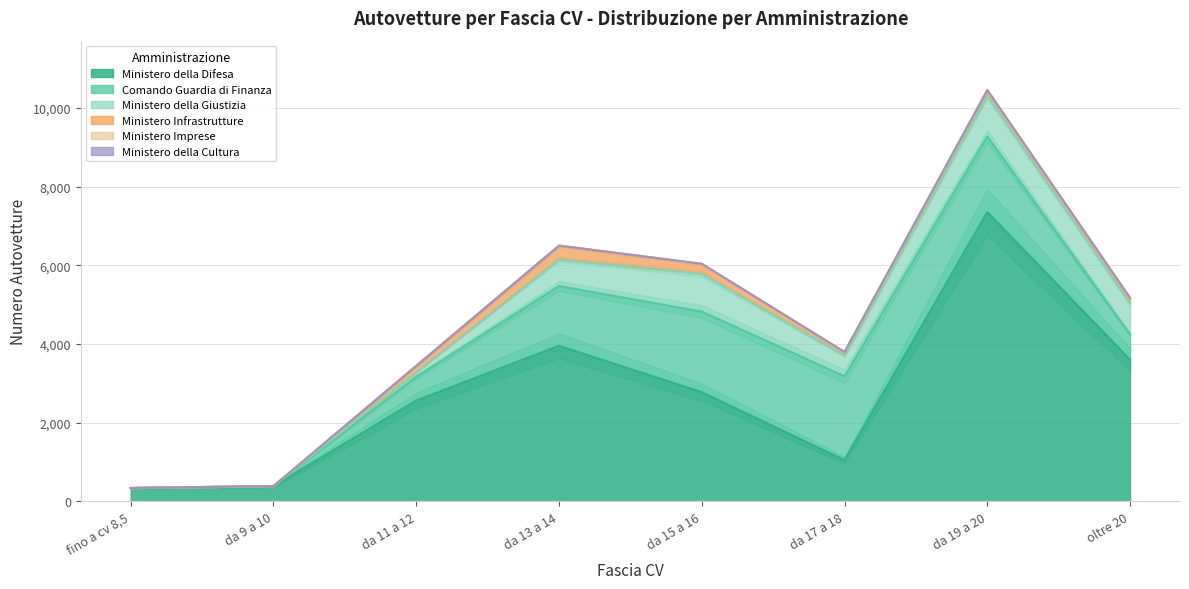

Which series has the widest spread of values?

Ministero della Difesa